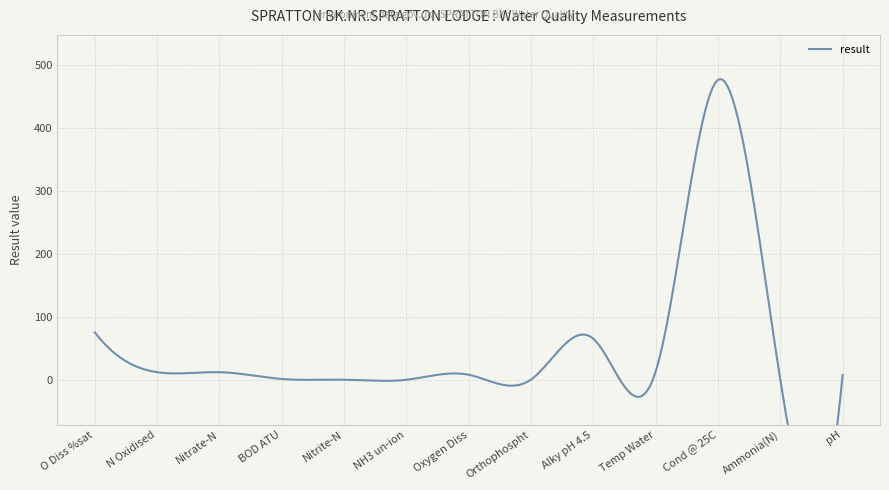

How many interior local peaks (higher than both neighbors) does the data have?

3